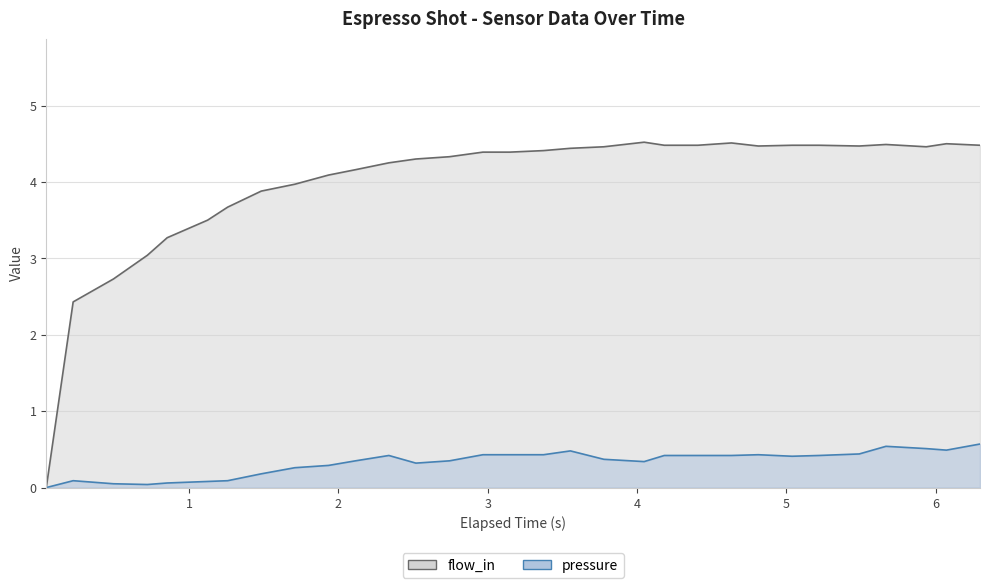

Does the chart have visible grid lines?

Yes